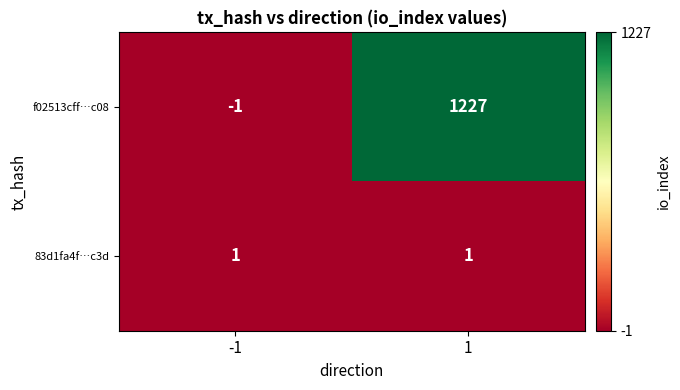

Reading left to right, extract all data points from this chart.

f02513cff…c08: -1=-1	1=1227
83d1fa4f…c3d: -1=1	1=1